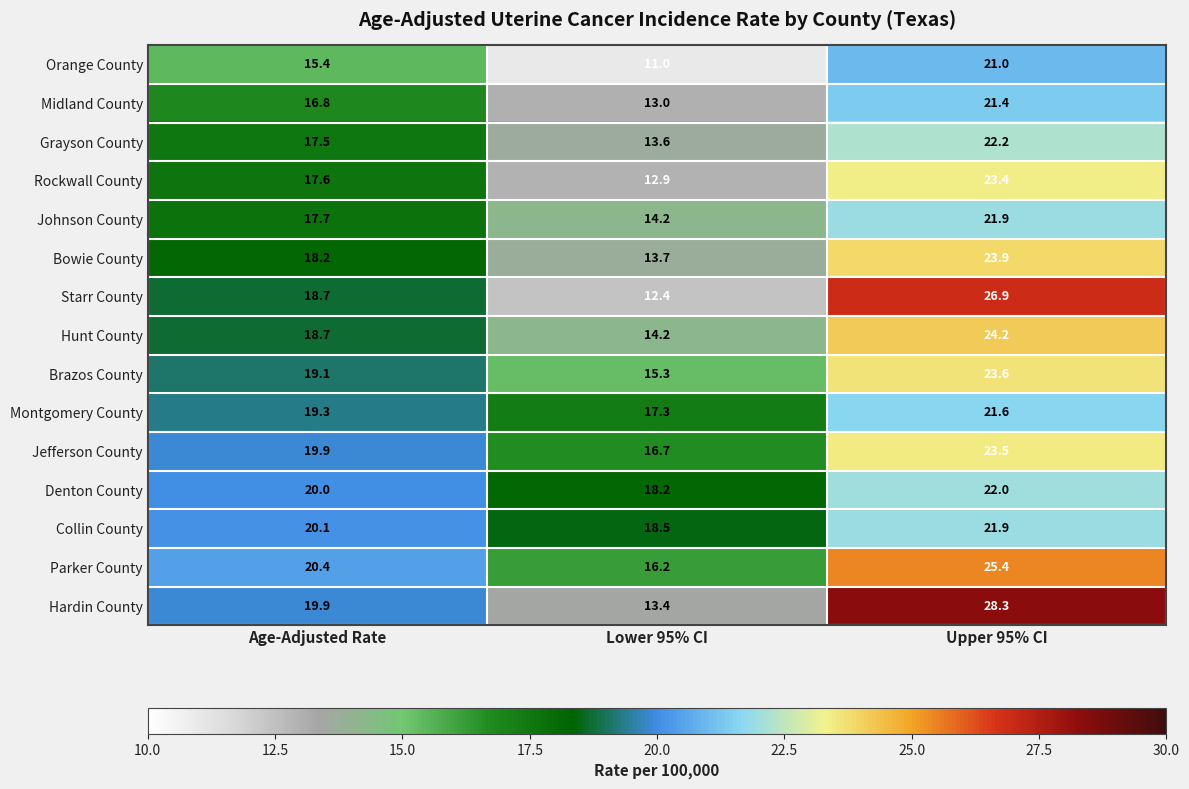

Which series changed the most between Lower 95% CI and Upper 95% CI?

Hardin County